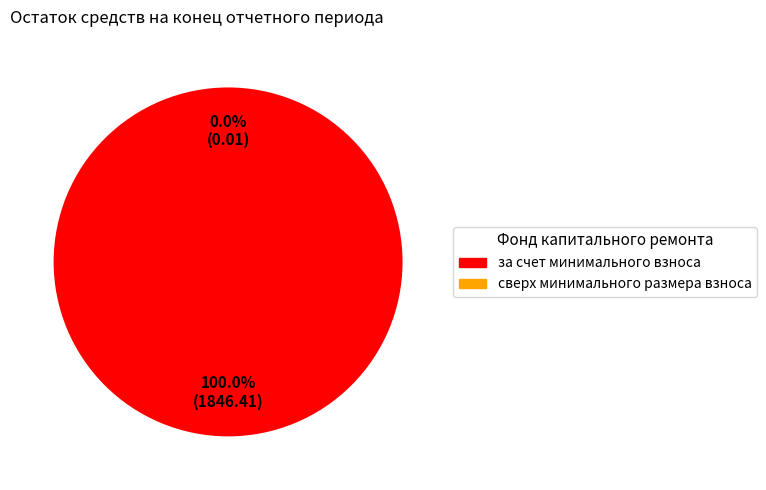

Which slice is the smallest?

сверх минимального размера взноса